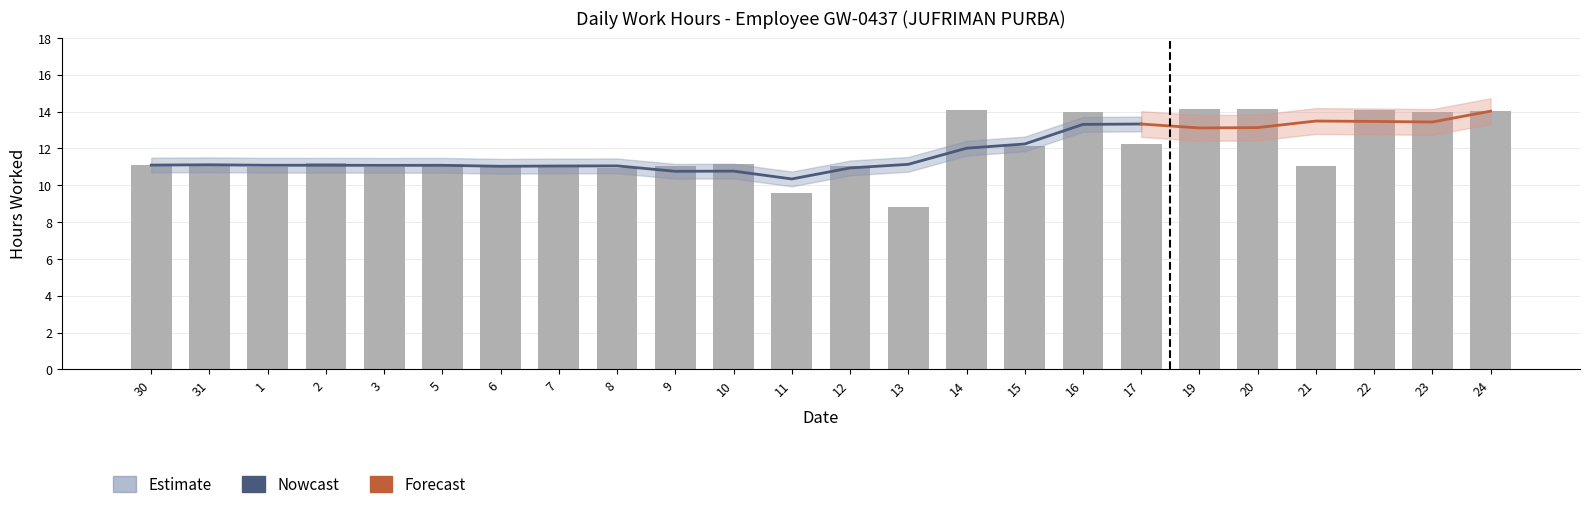

What is the label of the 12th bar from the left?

11